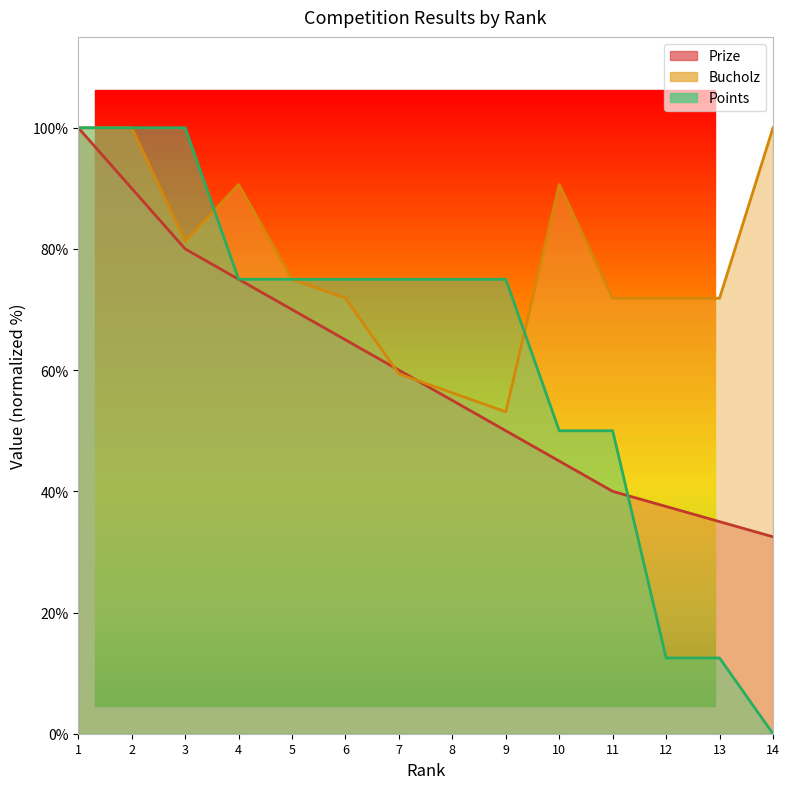

What is the total value across all series at 5?

220.0